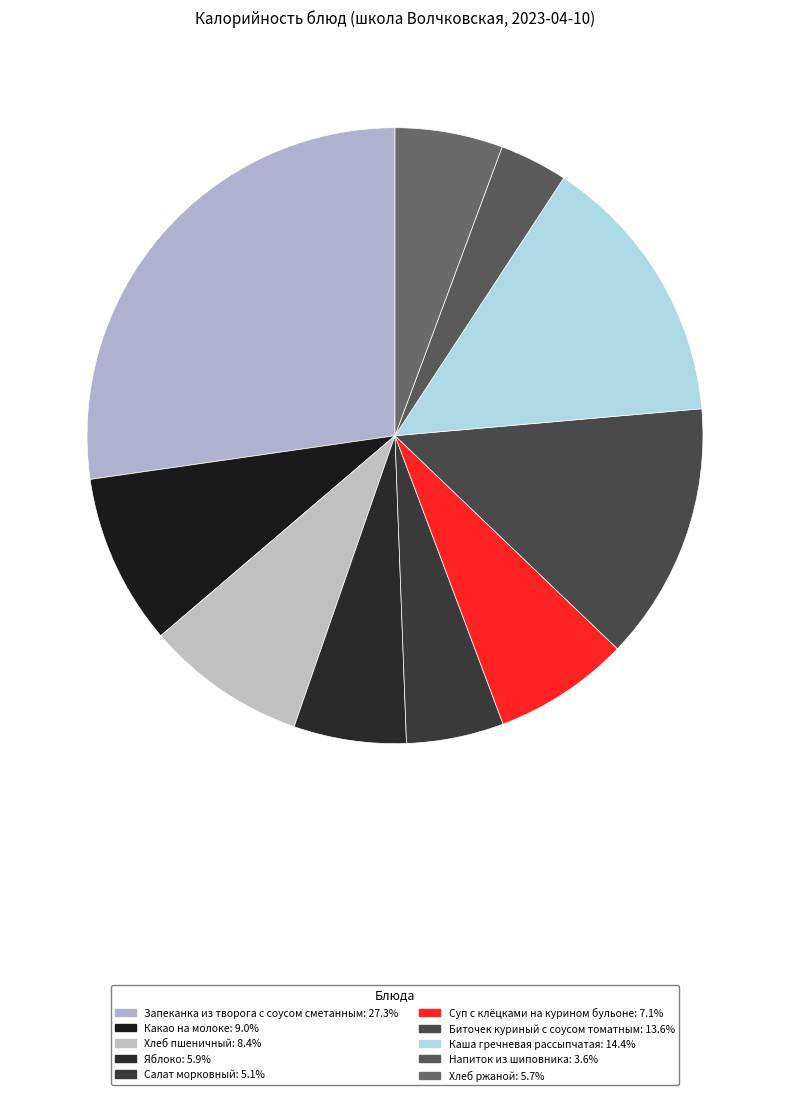

Do Хлеб пшеничный and Салат морковный together represent more than half of the pie?

No